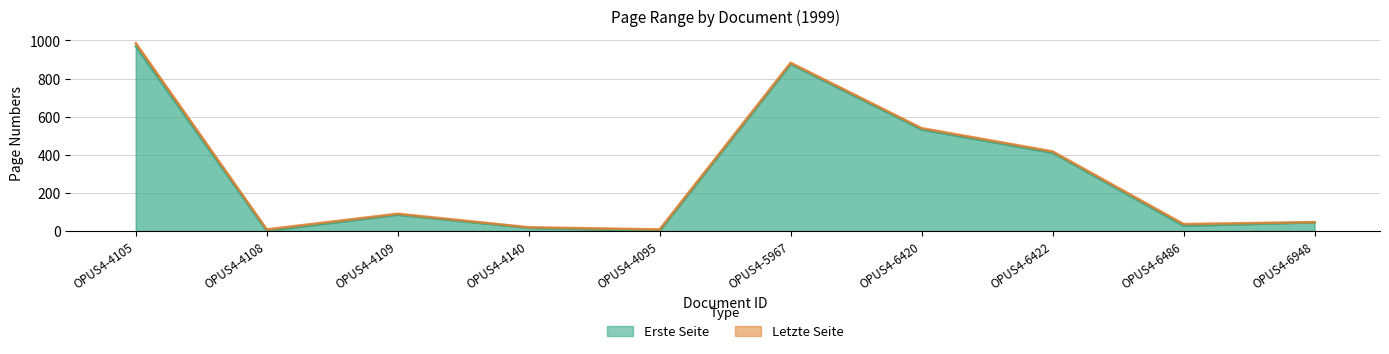

Which series has the largest total across all categories?

Letzte Seite